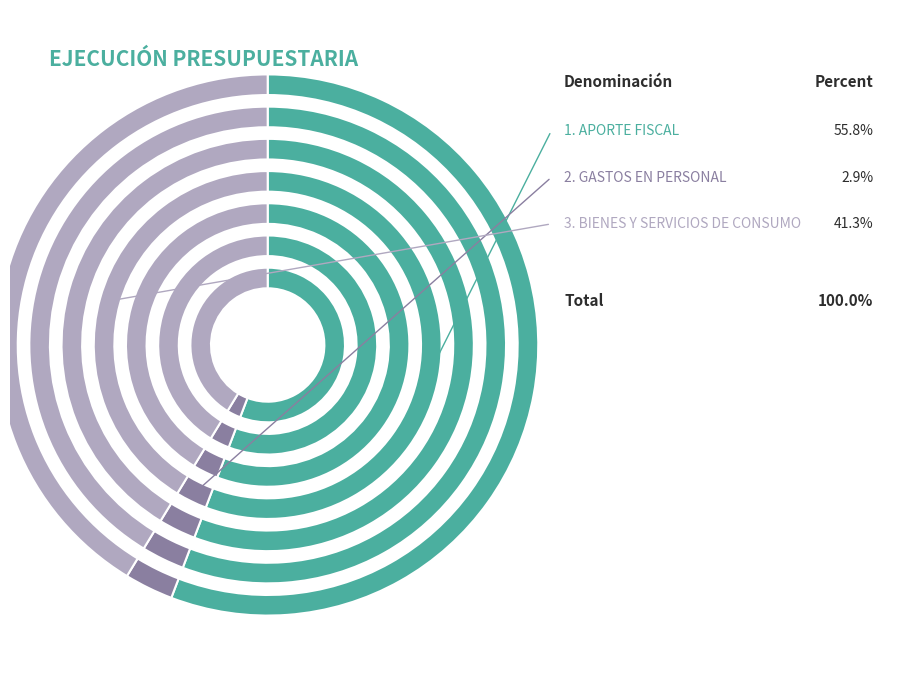

Which category has the biggest portion of the pie?

APORTE FISCAL